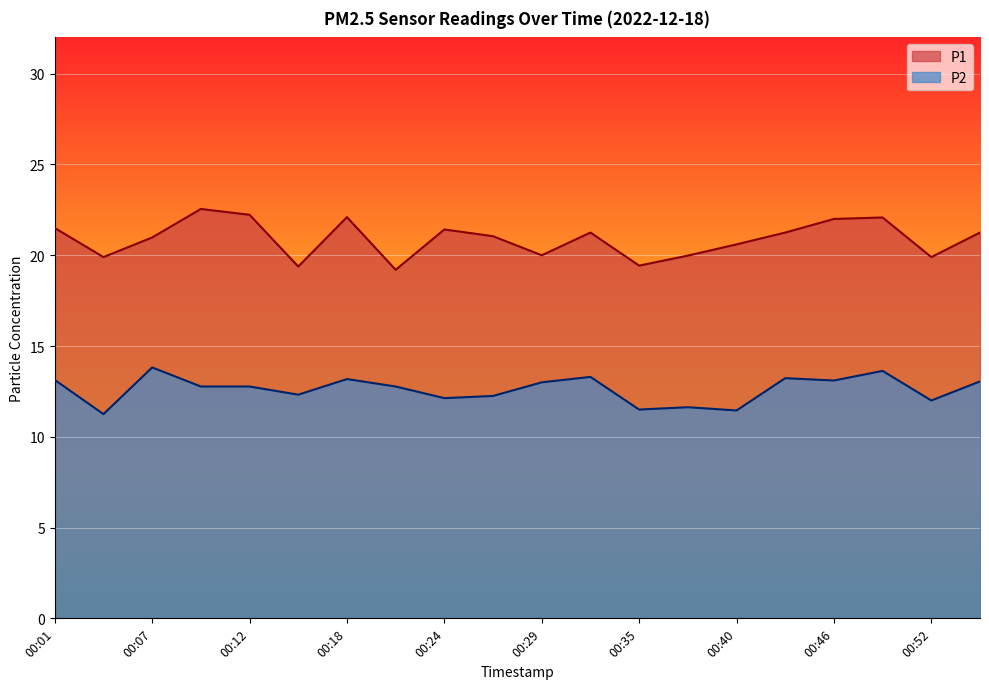

Which category has the highest value in the P1 series?

00:10